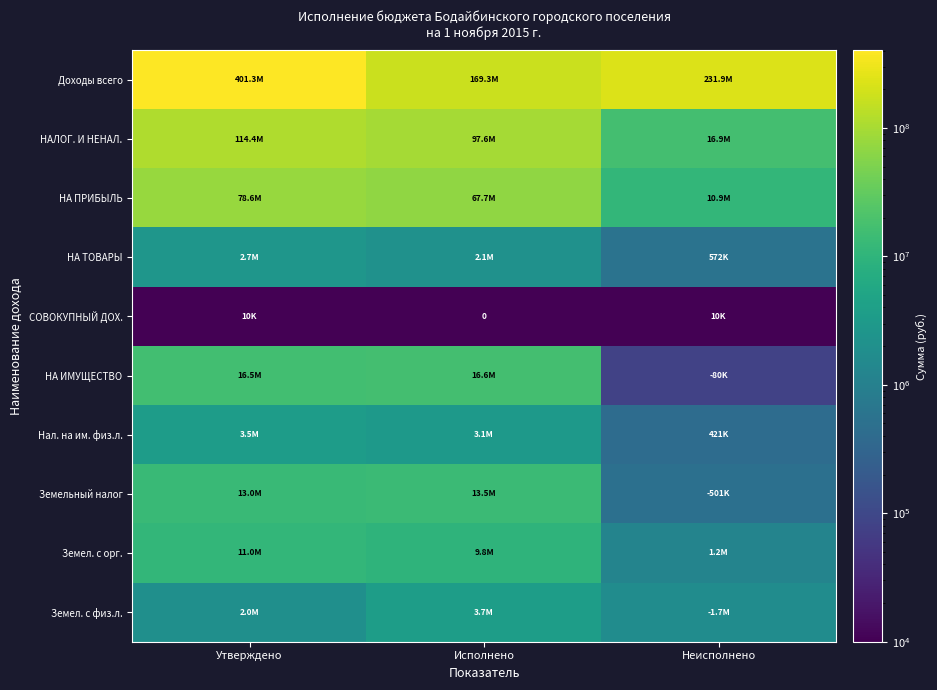

Which series changed the most between Утверждено and Исполнено?

Доходы всего